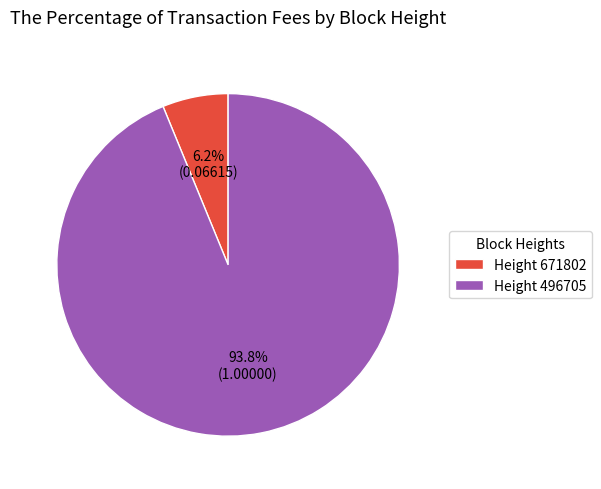

To the nearest percent, what is the difference between the largest and smallest slice percentages?

88%